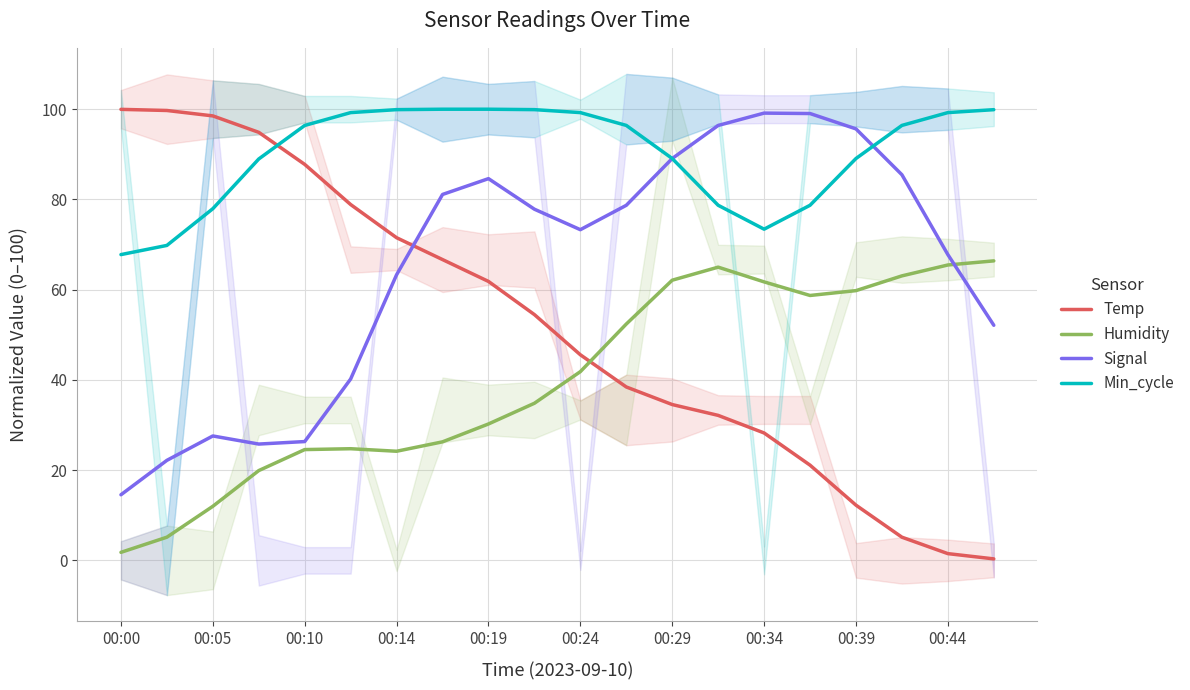

Is the value of Min_cycle at 00:05 greater than the value of Signal at 00:29?

No